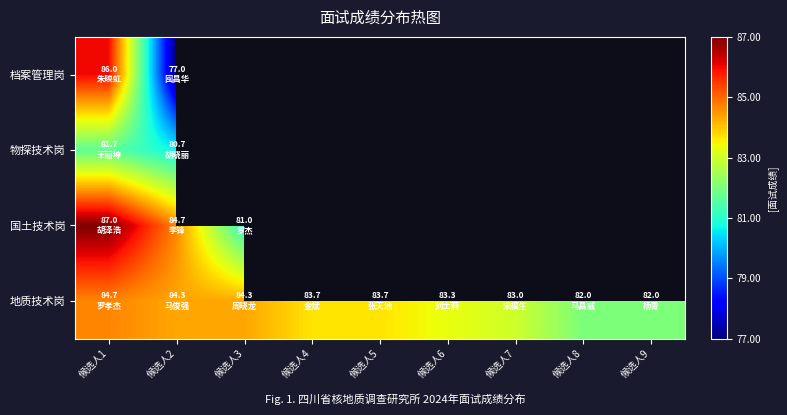

Where does the 地质技术岗 series first go above 83?

候选人1